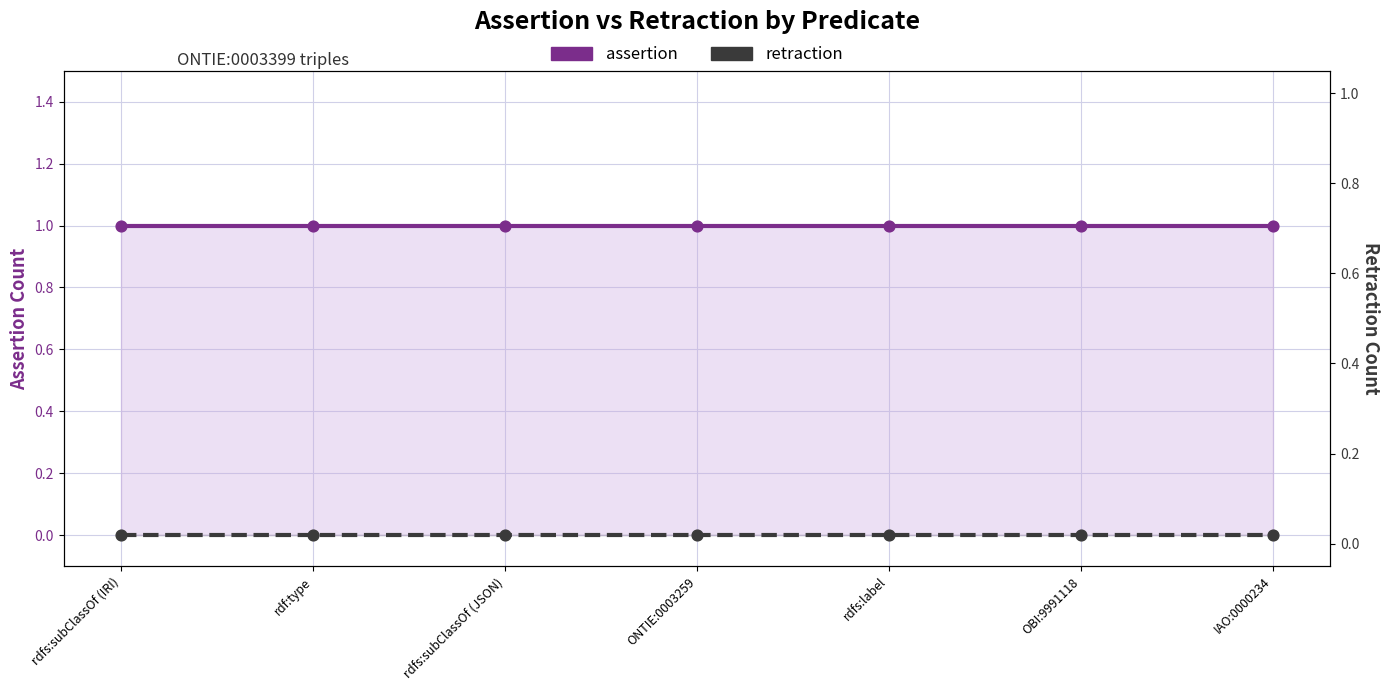

What are all the series names shown in the legend?

assertion, retraction